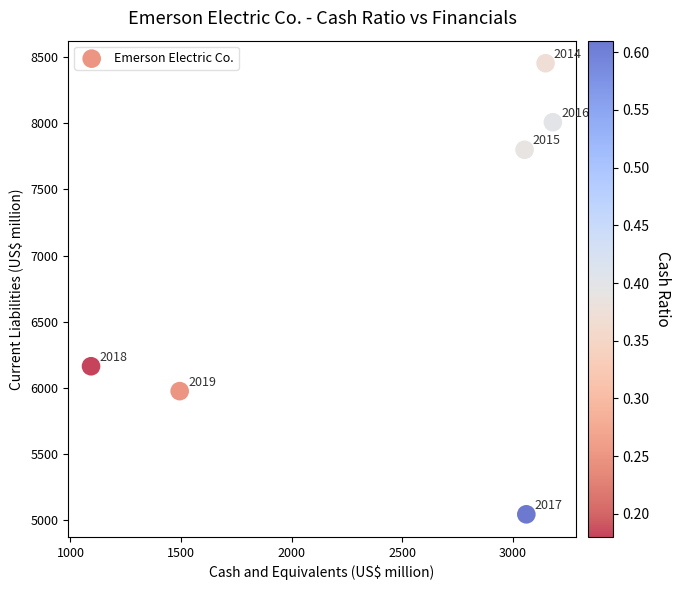

What Y value in the scatter plot is closest to 6749?

6164